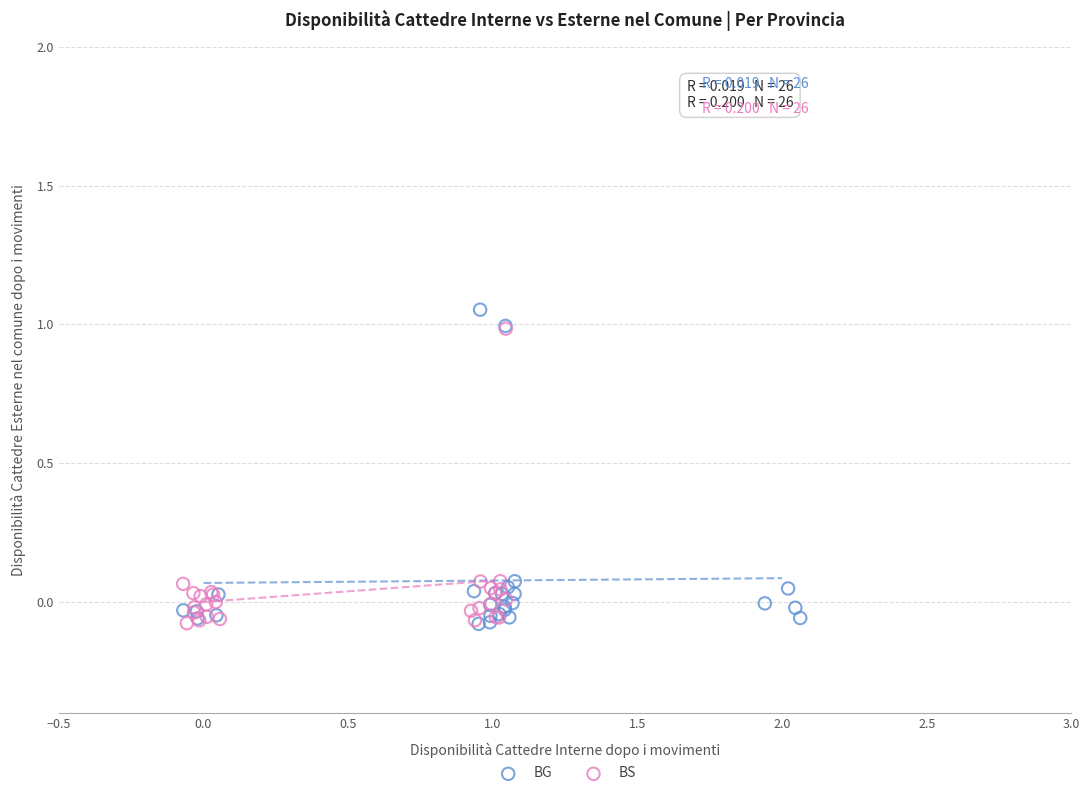

What are all the series names shown in the legend?

BG, BS